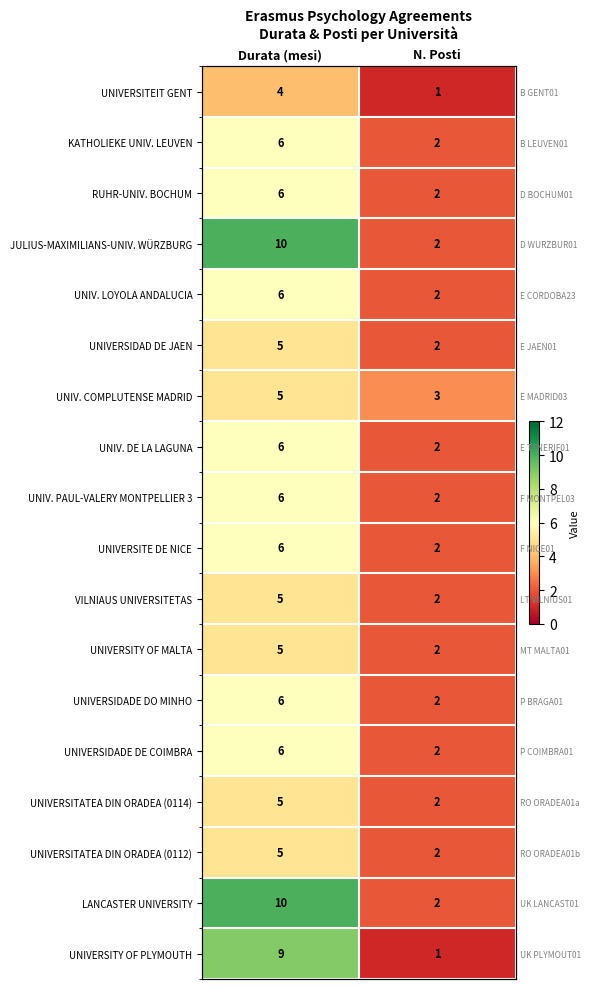

What value does the UNIVERSITY OF PLYMOUTH series have at Durata (mesi)?

9